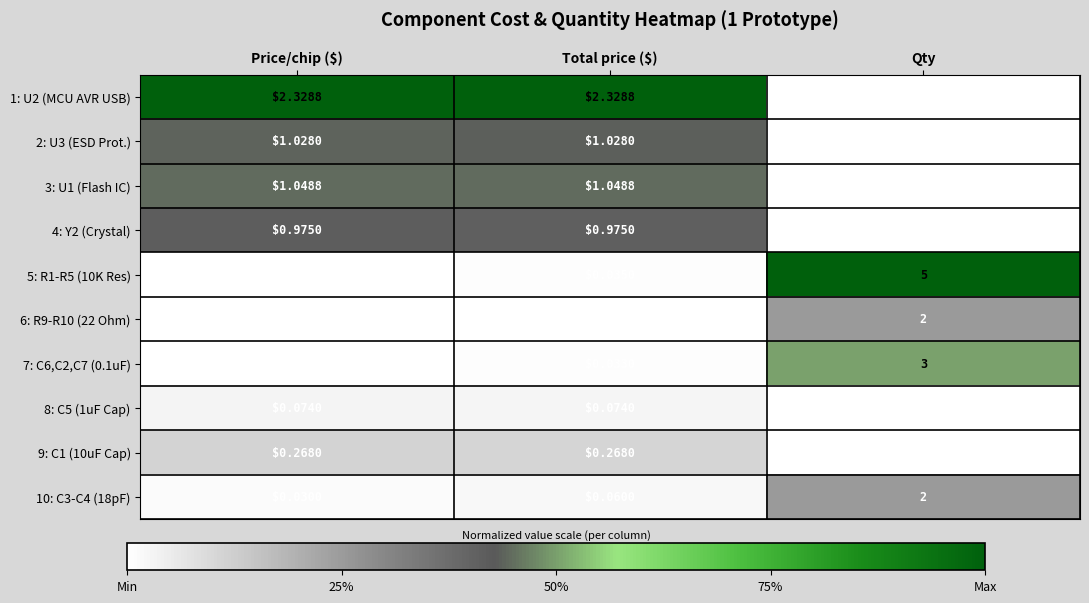

At which category is the sum across all series the highest?

Qty